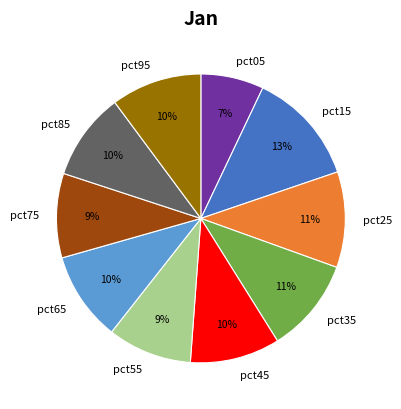

Between pct45 and pct15, which is larger?

pct15